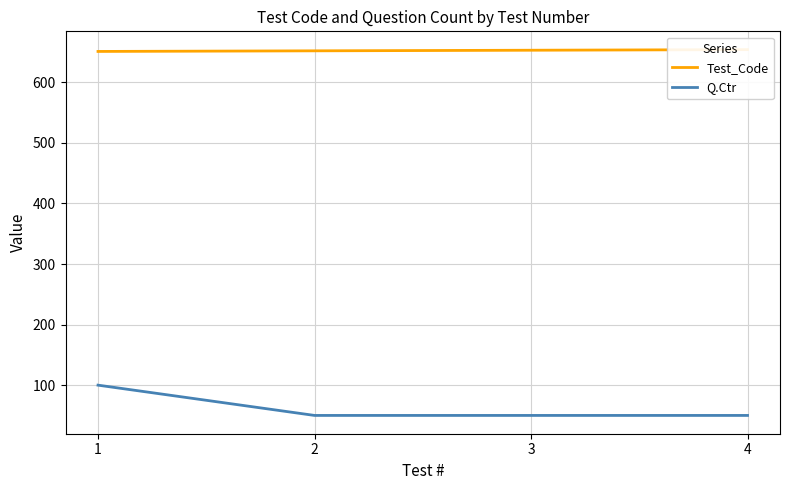

The value of Q.Ctr at 1 is 34. True or false?

False